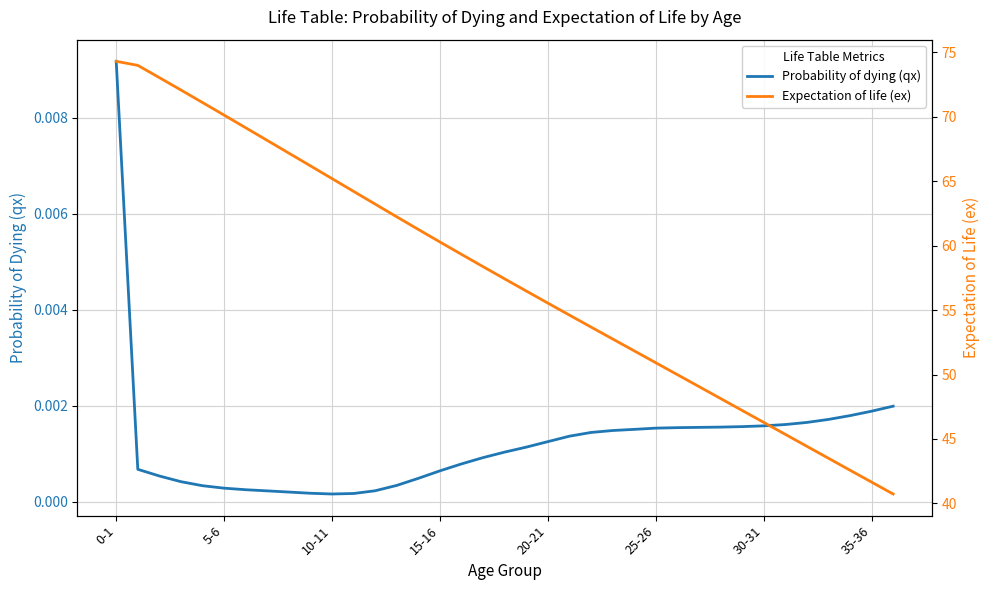

What is the difference between the highest and lowest values at 23?

52.8